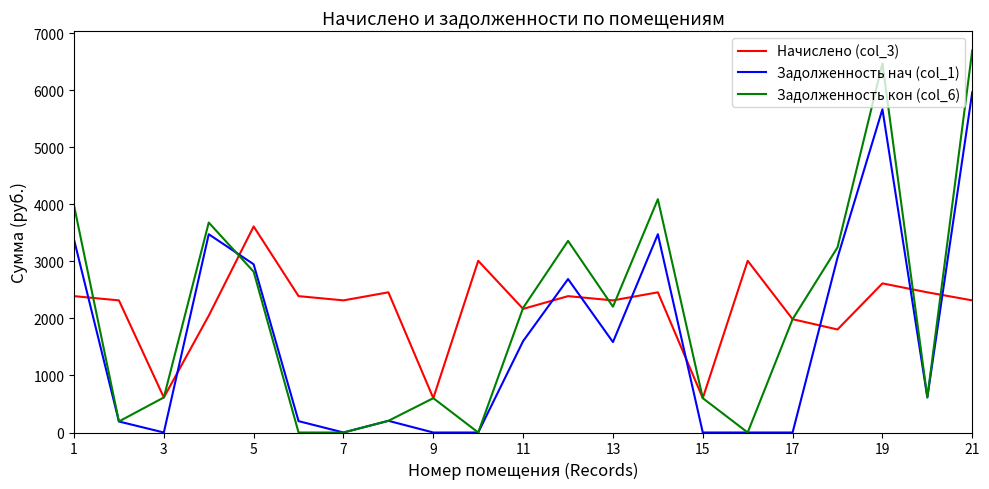

True or false: Задолженность нач (col_1) and Начислено (col_3) cross at least once.

True